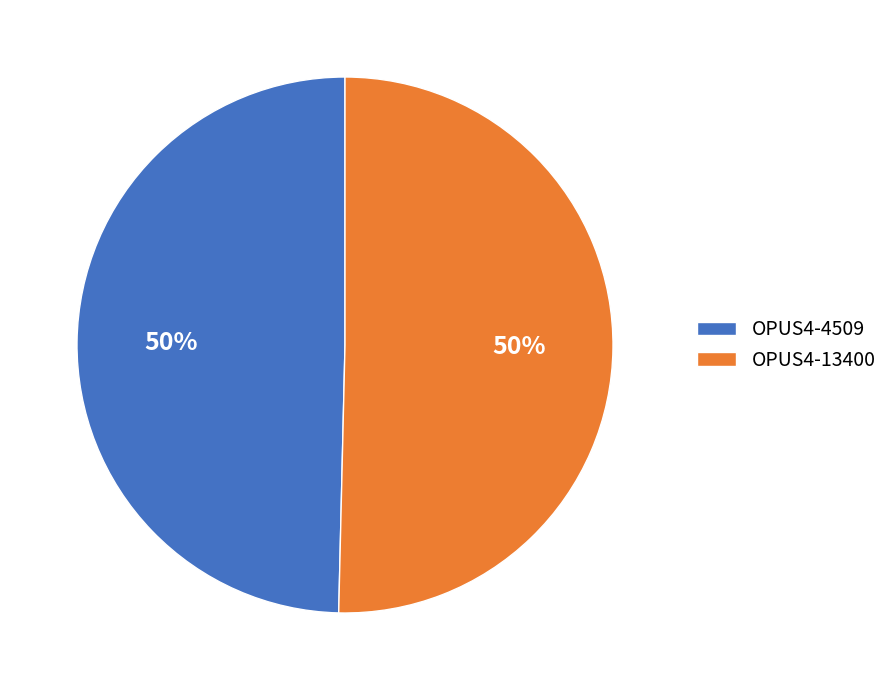

The OPUS4-13400 slice represents 65% of the pie. True or false?

False